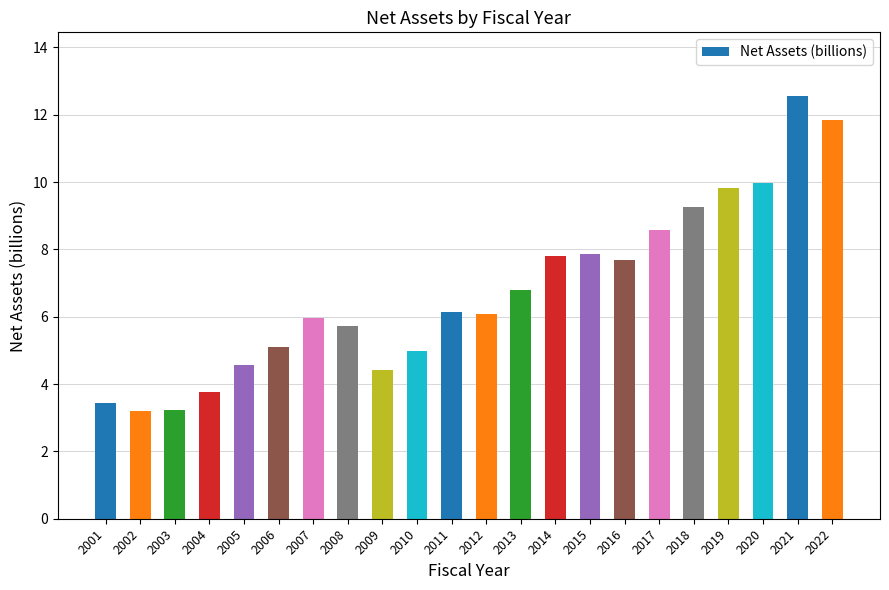

At which category does the chart reach its peak across all series?

2021